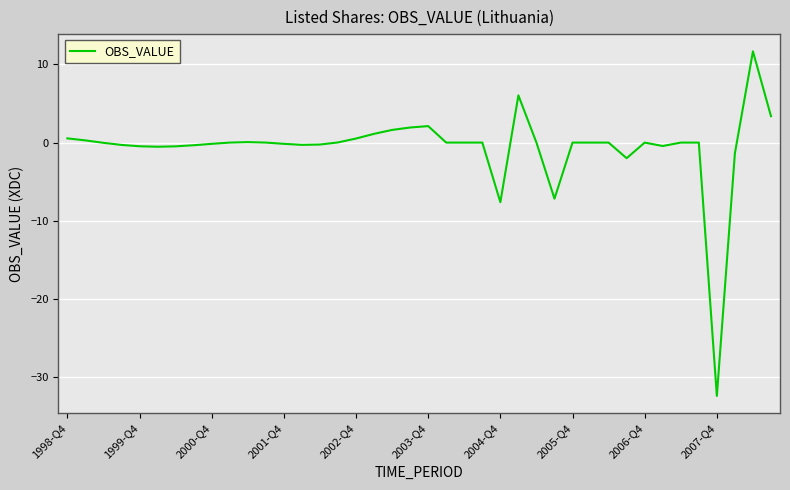

What is the minimum value shown in the chart?

-32.4